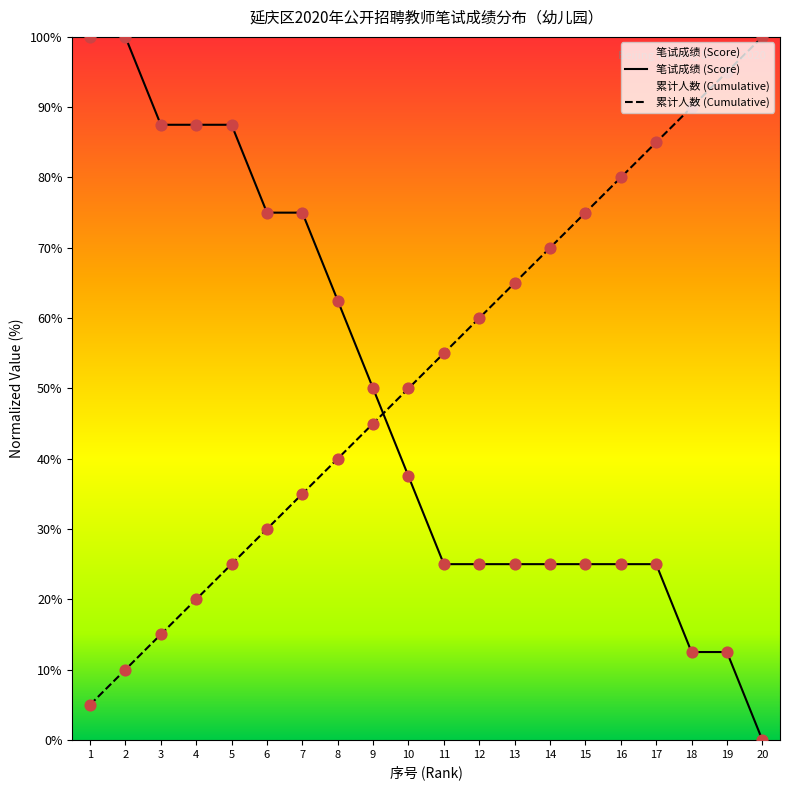

Rank the categories by 累计人数 (Cumulative) value from highest to lowest.

20, 19, 18, 17, 16, 15, 14, 13, 12, 11, 10, 9, 8, 7, 6, 5, 4, 3, 2, 1